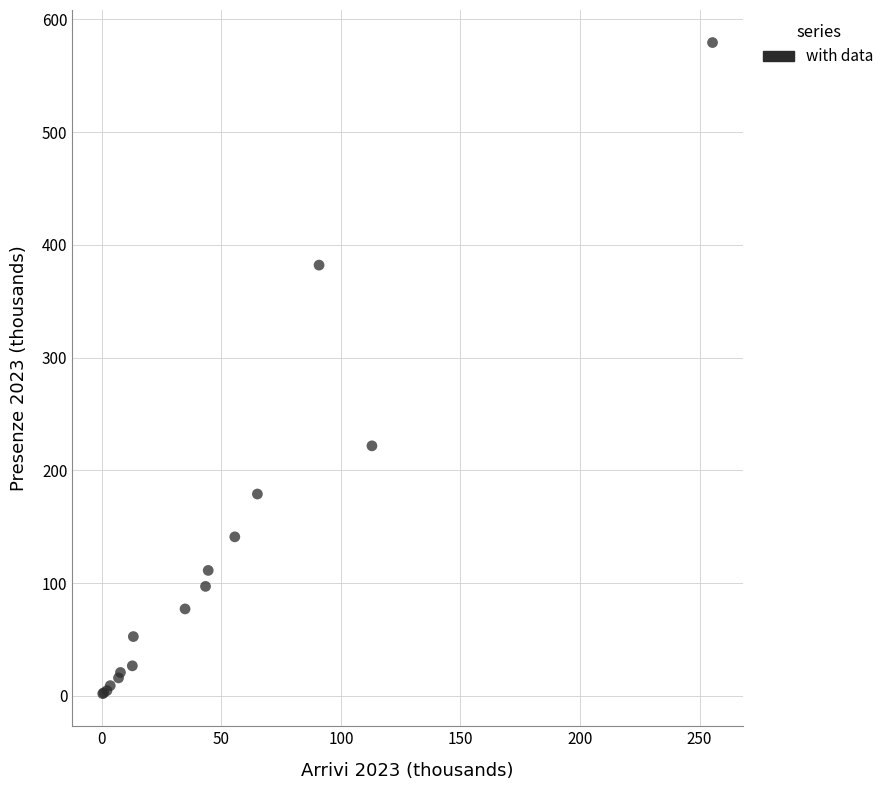

What Y value in the scatter plot is closest to 290?

221.7